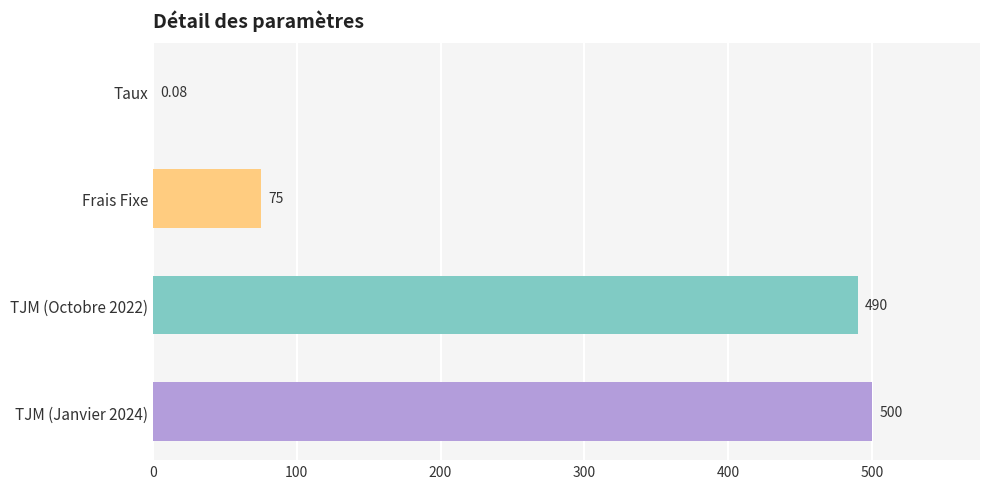

At which label is the value closest to 250?

Frais Fixe